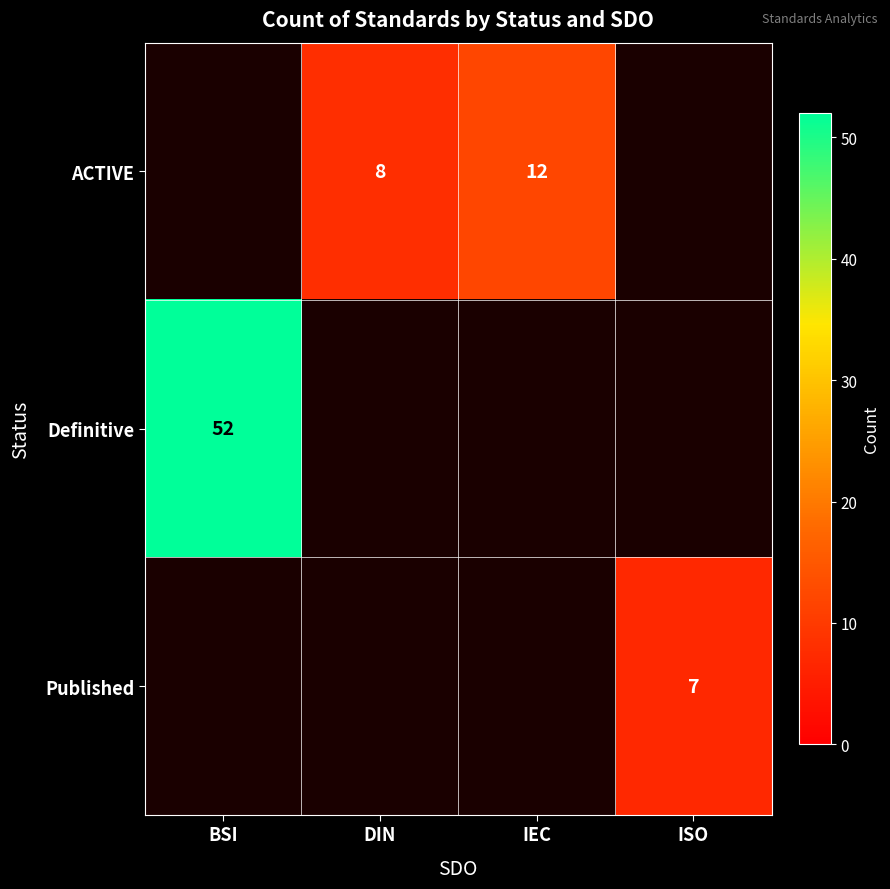

Is it true that ACTIVE equals 20.4 at IEC?

False